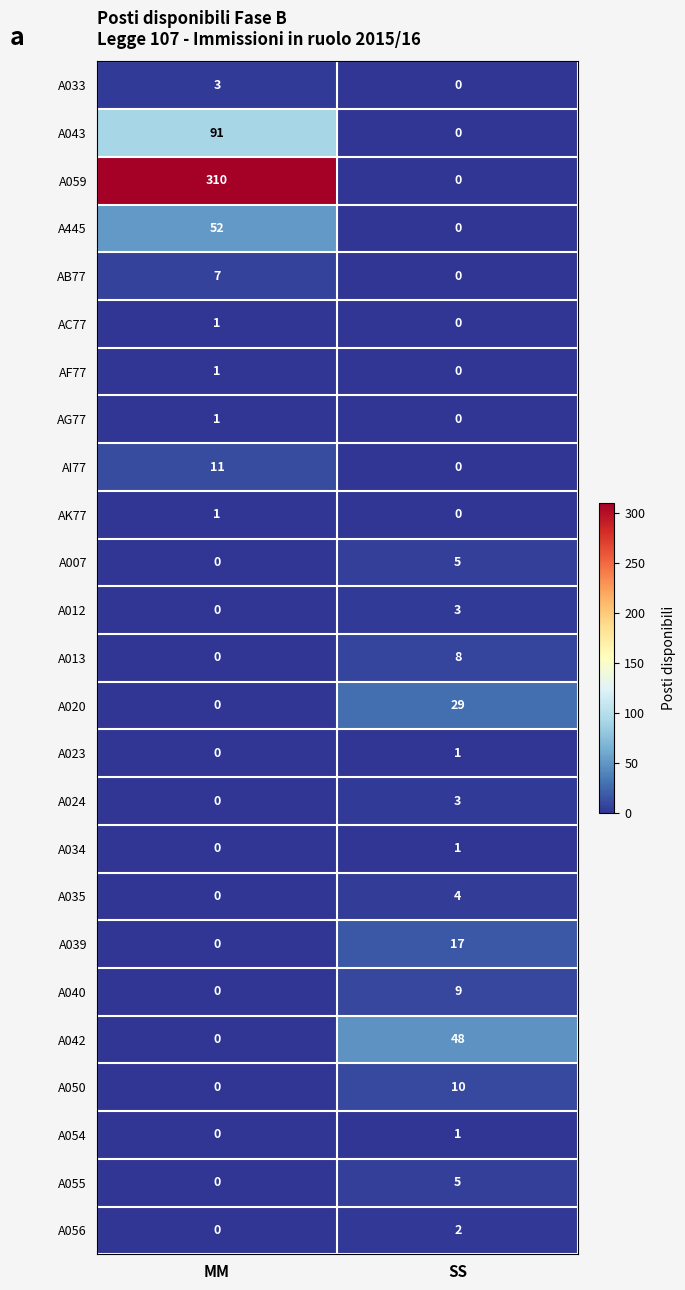

What is the sum of all A050 values?

10